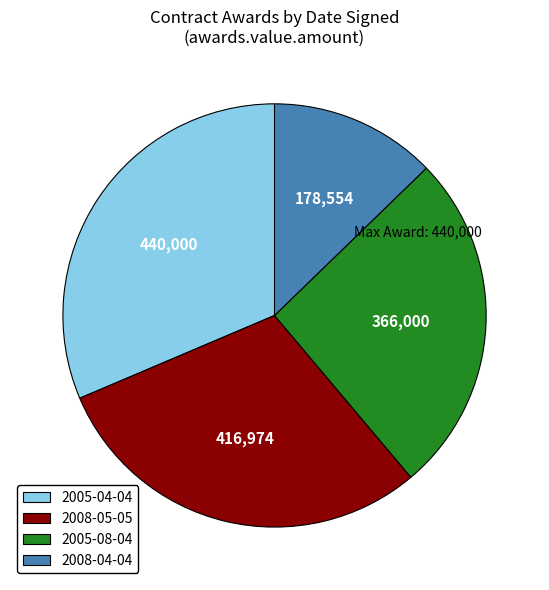

Does any single category account for the majority?

No